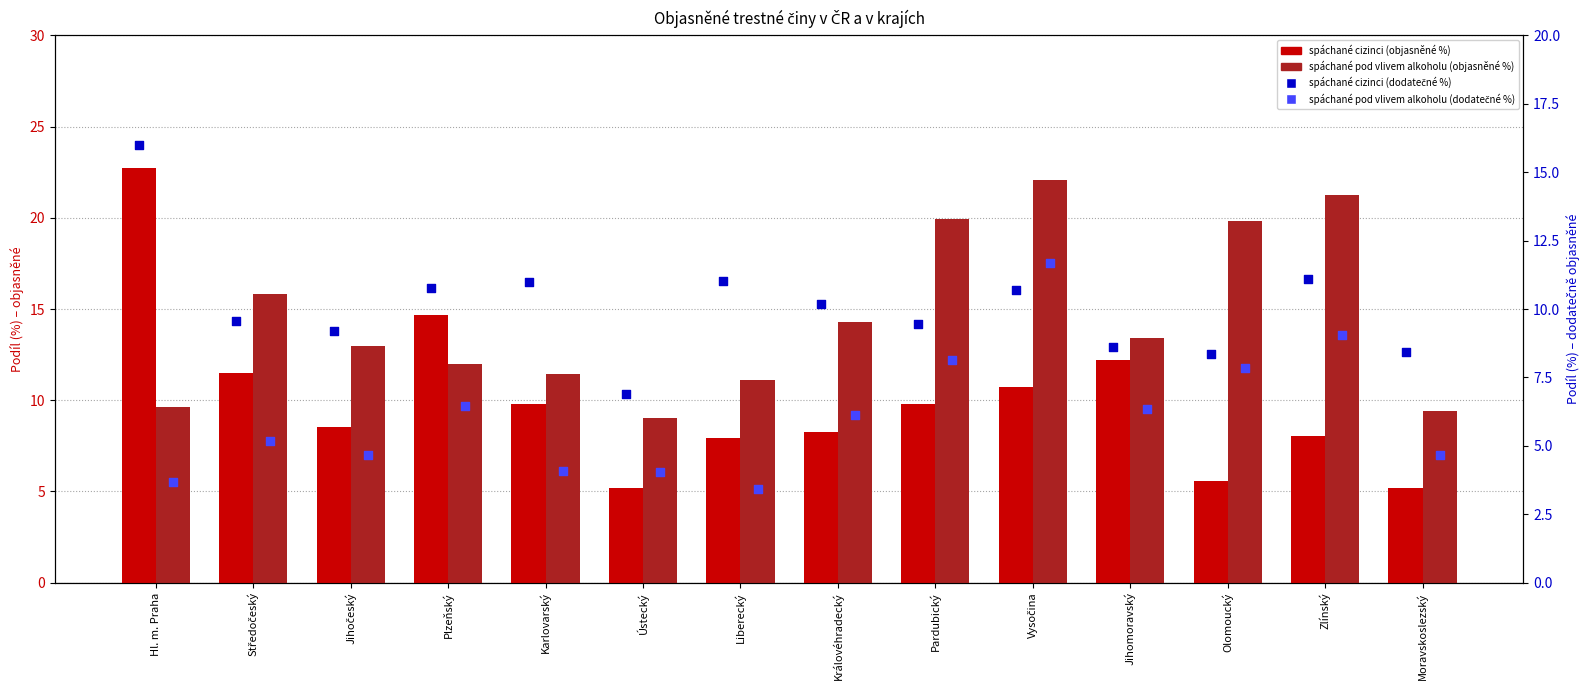

Which series reaches the minimum Y coordinate?

spáchané pod vlivem alkoholu (dodatečné %)